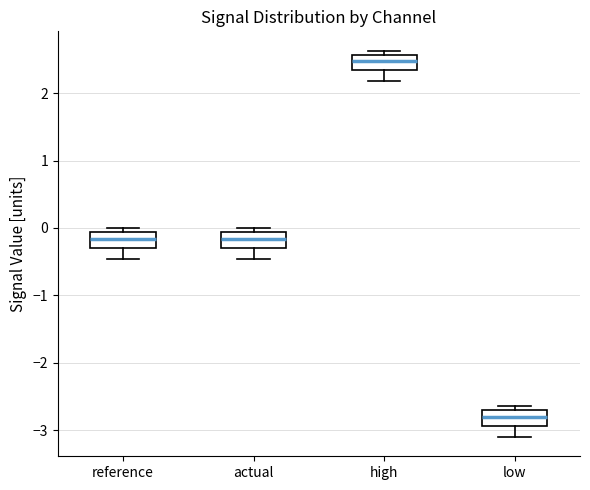

Reading left to right, transcribe this box plot: for each box, give where its median line is, the range the box spans, and where its two whiskers end, as read against the y-axis. The values are not printed on the chart, so give them approximately, as read against the axis.

reference: median -0.2, box -0.3 to -0.1, whiskers -0.5 to 0.0
actual: median -0.2, box -0.3 to -0.1, whiskers -0.5 to 0.0
high: median 2.5, box 2.3 to 2.6, whiskers 2.2 to 2.6 (just above the box's upper edge)
low: median -2.8, box -2.9 to -2.7, whiskers -3.1 to -2.6